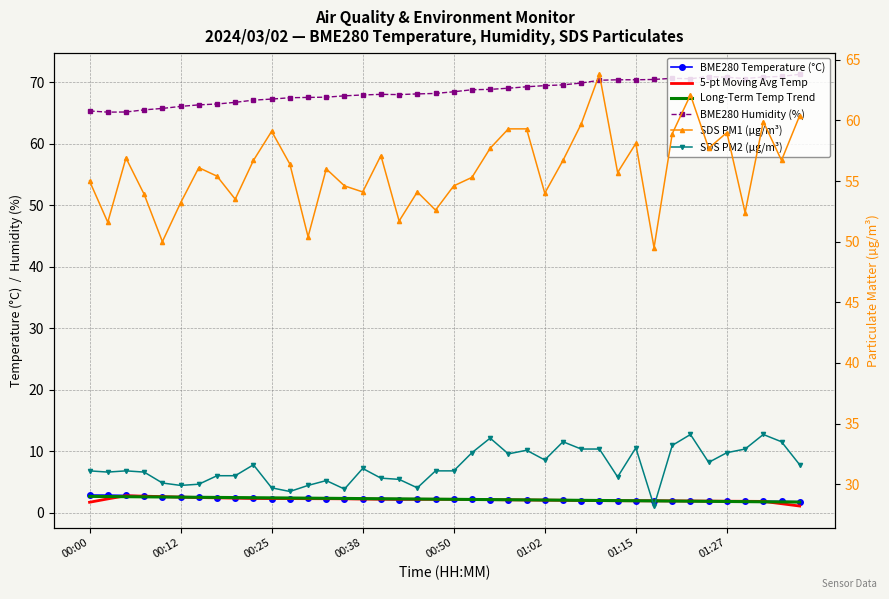

Reading right to left, what are all the values shown in this chart?

BME280 Temperature (°C): 1.8	1.9	1.9	1.9	1.9	1.9	1.9	1.9	2.0	2.0	1.9	1.9	2.0	2.1	2.1	2.1	2.1	2.1	2.2	2.2	2.2	2.2	2.2	2.2	2.2	2.3	2.3	2.3	2.3	2.3	2.3	2.4	2.4	2.5	2.5	2.6	2.7	2.8	2.9	2.9
5-pt Moving Avg Temp: 1.1	1.5	1.9	1.9	1.9	1.9	1.9	1.9	2.0	2.0	2.0	2.0	2.0	2.0	2.1	2.1	2.1	2.1	2.2	2.2	2.2	2.2	2.2	2.2	2.2	2.3	2.3	2.3	2.3	2.3	2.3	2.4	2.4	2.5	2.6	2.6	2.7	2.8	2.3	1.7
Long-Term Temp Trend: 1.7	1.8	1.8	1.8	1.8	1.9	1.9	1.9	1.9	2.0	2.0	2.0	2.0	2.1	2.1	2.1	2.1	2.2	2.2	2.2	2.2	2.2	2.3	2.3	2.3	2.3	2.4	2.4	2.4	2.4	2.5	2.5	2.5	2.5	2.6	2.6	2.6	2.6	2.6	2.7
BME280 Humidity (%): 71.3	70.9	70.8	70.6	70.8	70.9	70.6	70.6	70.5	70.4	70.4	70.3	69.9	69.6	69.5	69.3	69.0	68.8	68.8	68.5	68.2	68.1	68.0	68.0	67.9	67.8	67.6	67.5	67.5	67.3	67.1	66.7	66.5	66.3	66.1	65.7	65.5	65.2	65.1	65.3
SDS PM1 (µg/m³): 60.4	56.7	59.9	52.4	59.0	57.7	62.1	58.9	49.5	58.1	55.7	63.8	59.7	56.7	54.0	59.3	59.3	57.7	55.3	54.6	52.6	54.1	51.7	57.1	54.1	54.6	56.0	50.4	56.4	59.1	56.7	53.5	55.4	56.1	53.2	50.0	53.9	56.9	51.6	55.0
SDS PM2 (µg/m³): 31.6	33.5	34.1	32.9	32.6	31.8	34.1	33.2	28.2	33.0	30.6	32.9	32.9	33.5	32.0	32.8	32.5	33.8	32.6	31.1	31.1	29.7	30.4	30.5	31.3	29.6	30.3	29.9	29.4	29.7	31.6	30.7	30.7	30.0	29.9	30.1	31.0	31.1	31.0	31.1